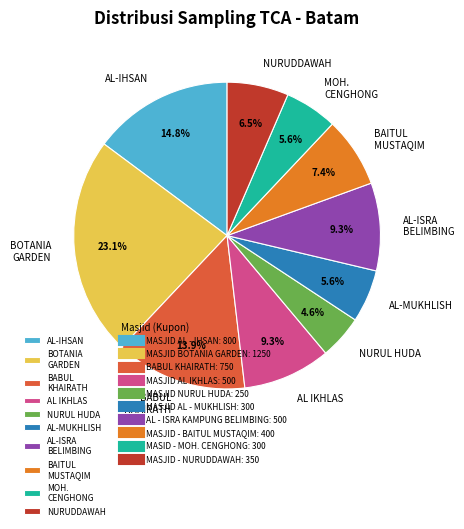

How many segments does this pie chart have?

10